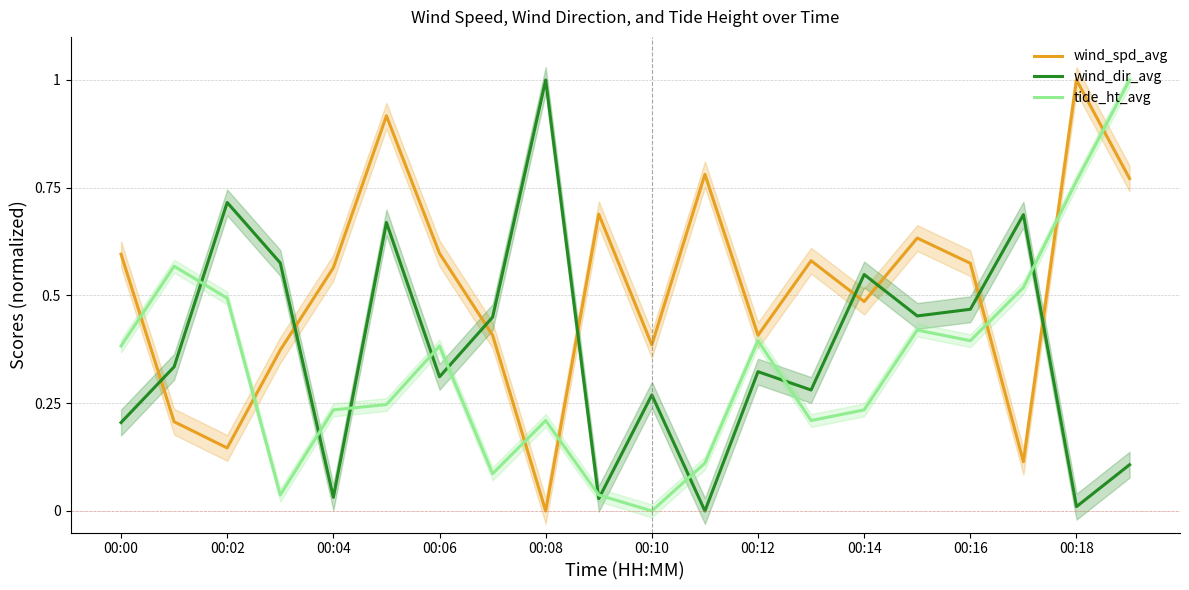

Does the chart have visible grid lines?

Yes